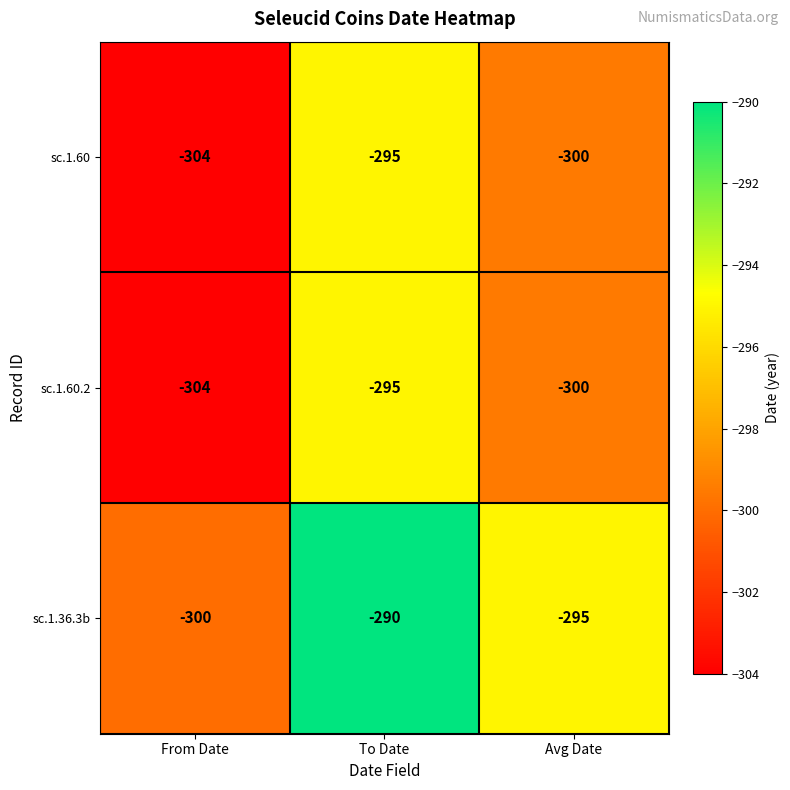

Which series has the largest range (max minus min)?

sc.1.36.3b